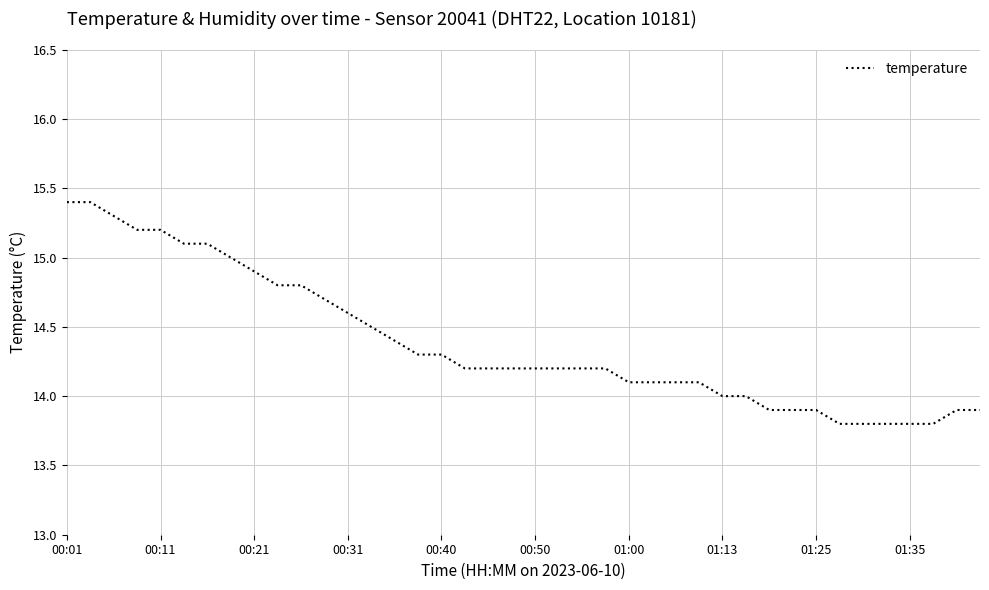

What is the maximum value shown in the chart?

15.4